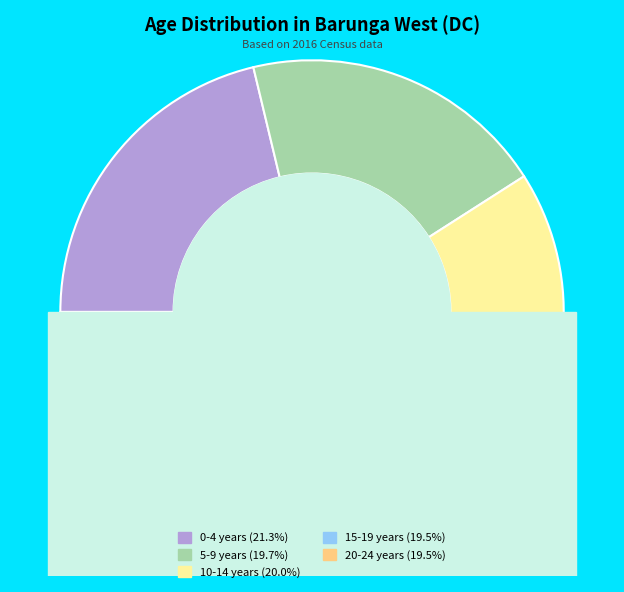

What is the largest slice in the pie chart?

0-4 years